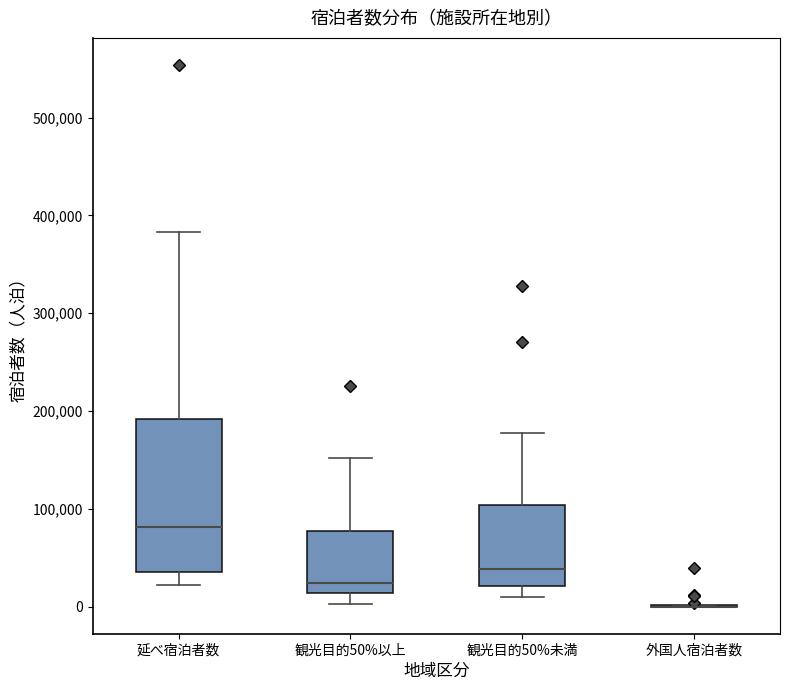

Which box is the tallest, from its lower edge to its upper edge?

延べ宿泊者数